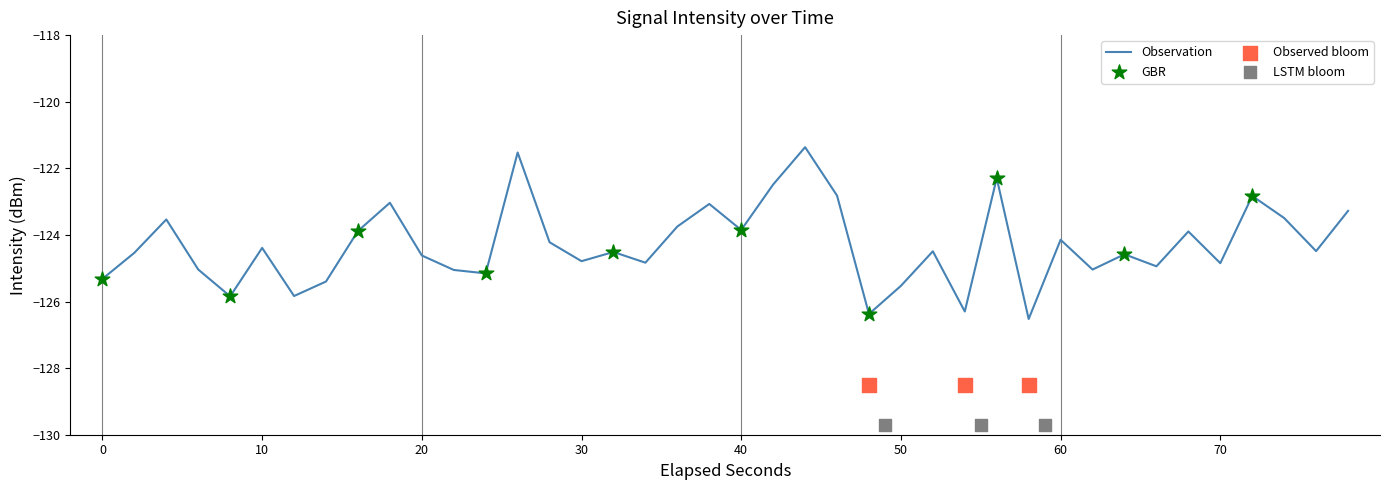

What is the minimum value for Observation?

-126.5